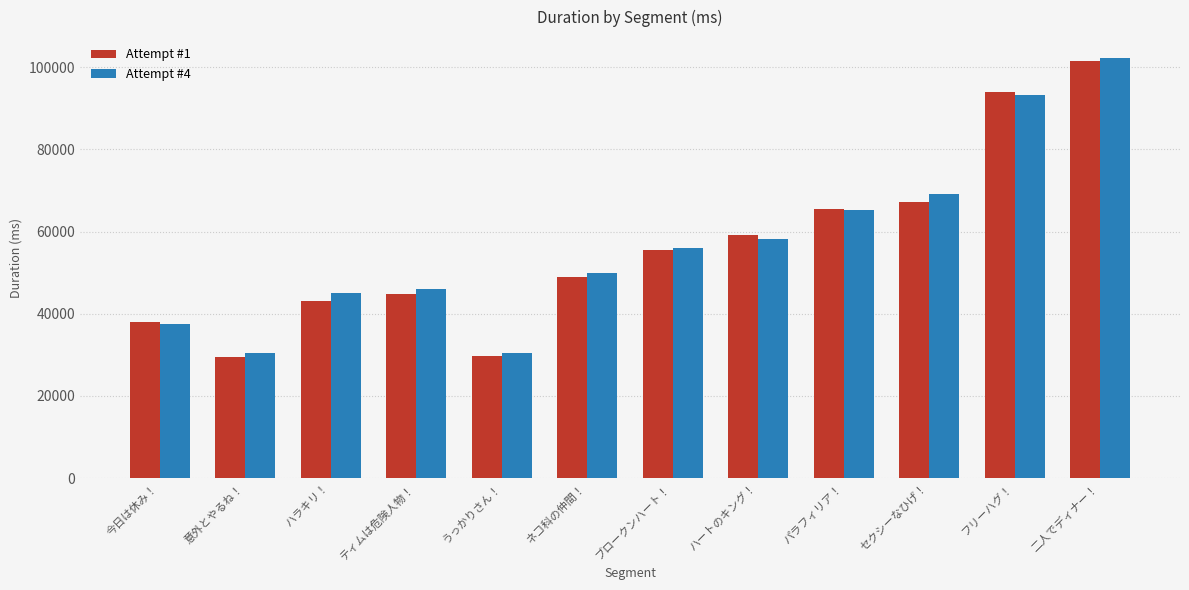

Which series has the widest spread of values?

Attempt #1